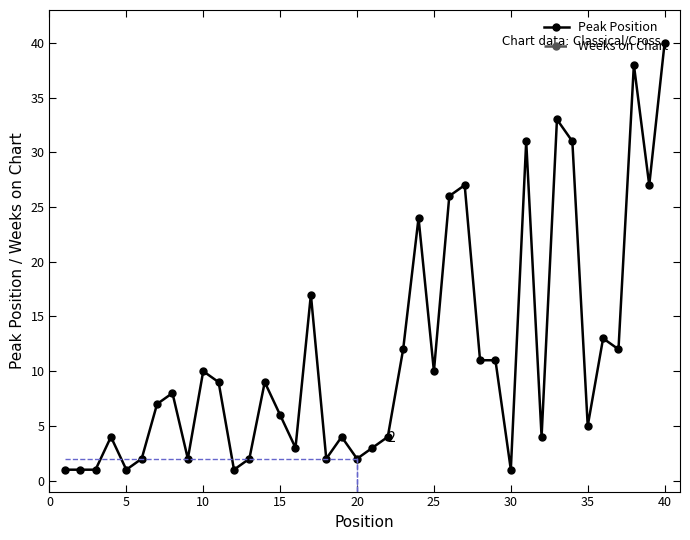

What is the average value?

11